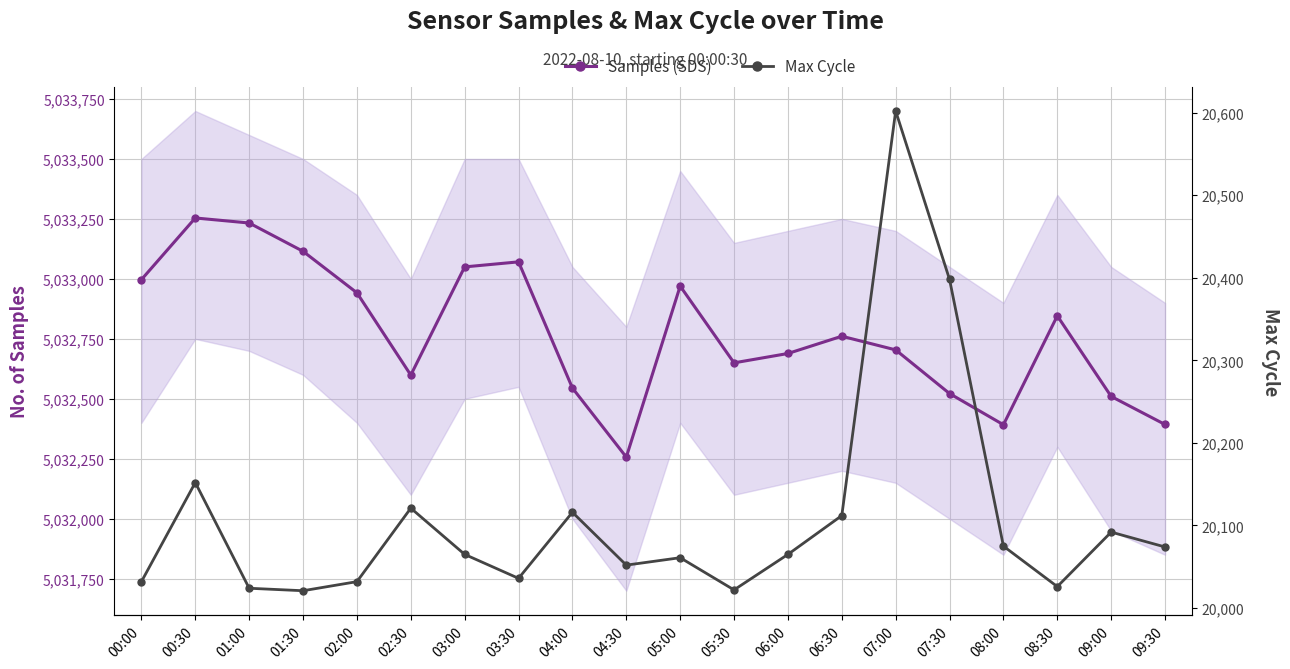

What are all the series names shown in the legend?

Samples (SDS), Max Cycle